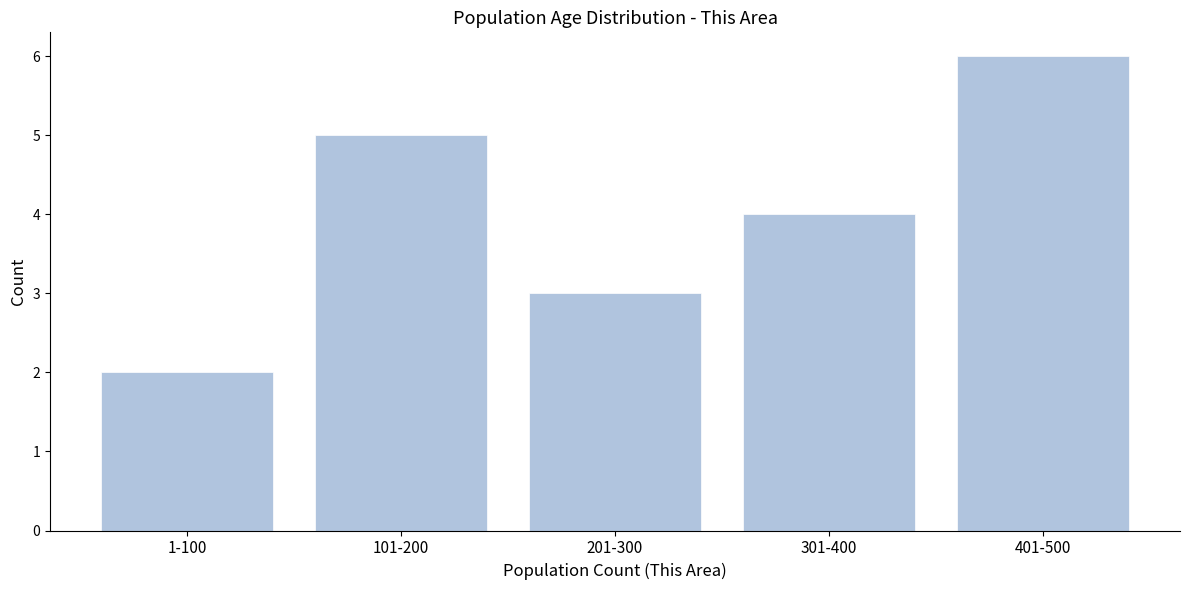

Reading right to left, what are all the values shown in this chart?

6	4	3	5	2